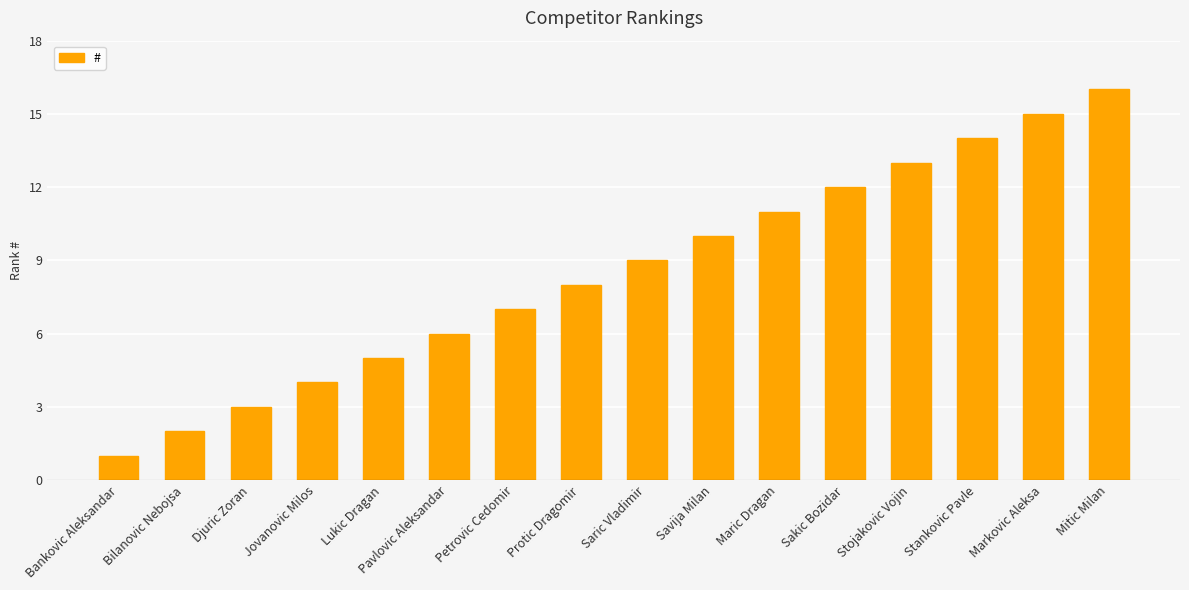

What position from the left is Pavlovic Aleksandar?

6